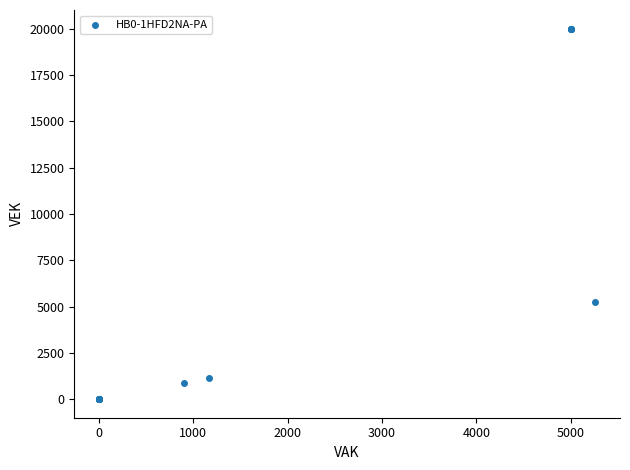

What Y value in the scatter plot is closest to 10000?

5260